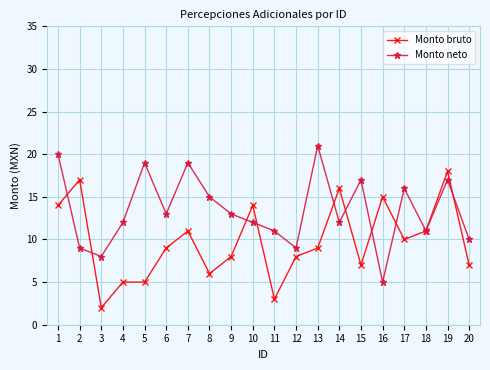

Read the Monto neto value at 5, to the nearest 10.

20